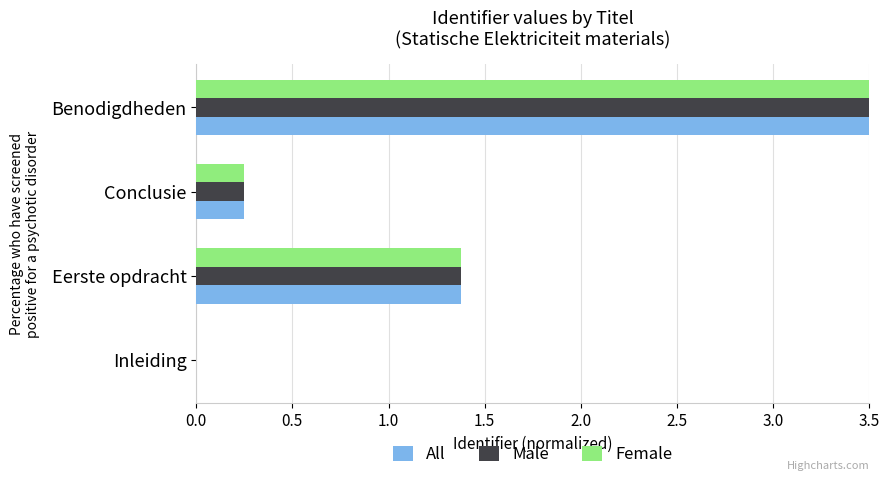

Which category has the highest value in the All series?

Benodigdheden